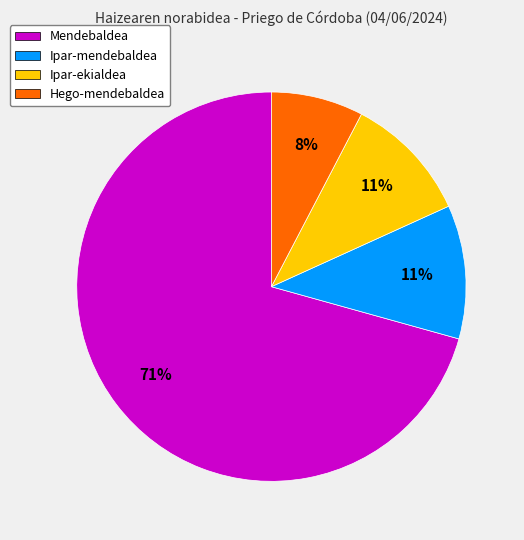

What percentage is the Hego-mendebaldea slice, to the nearest percent?

8%